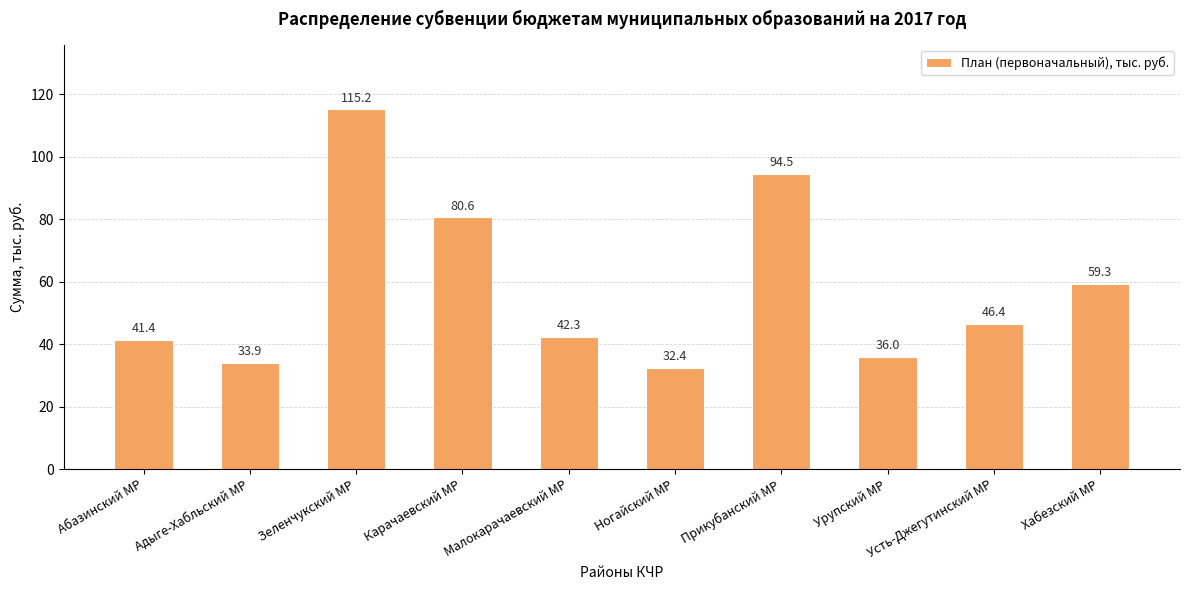

What is the minimum value shown in the chart?

32.4